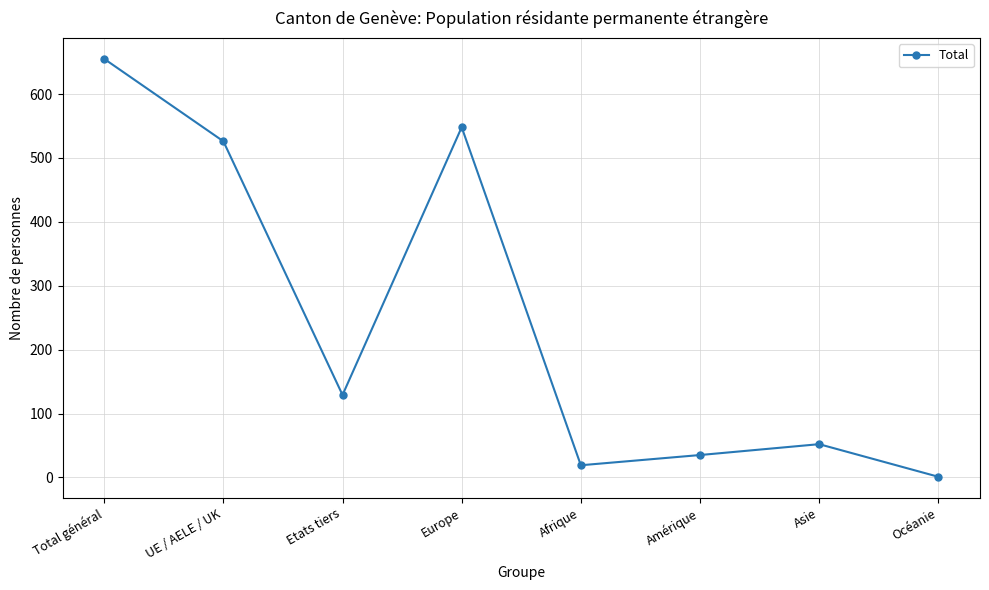

What is the label of the 5th point from the left?

Afrique